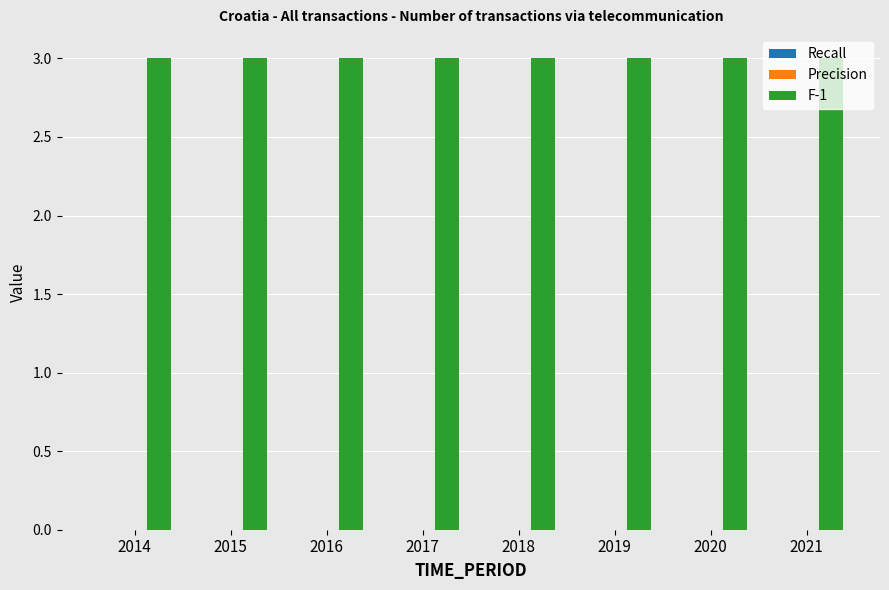

At which label does Precision reach its peak?

2014